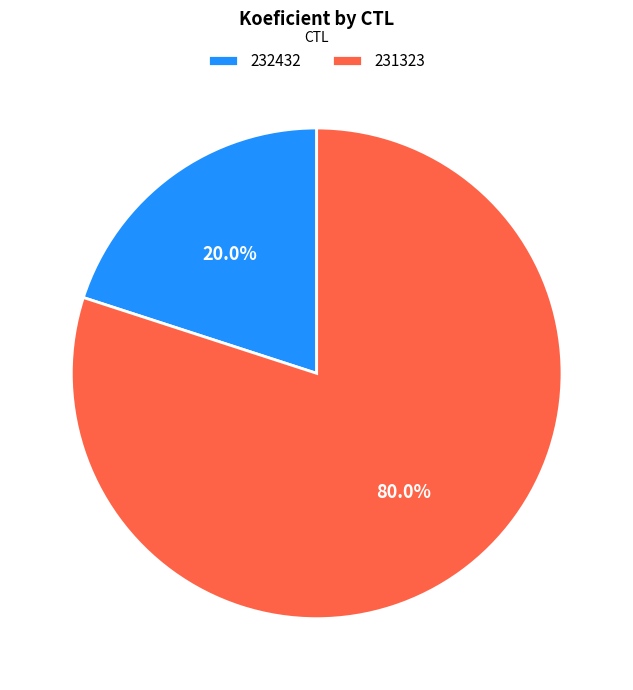

How many segments does this pie chart have?

2